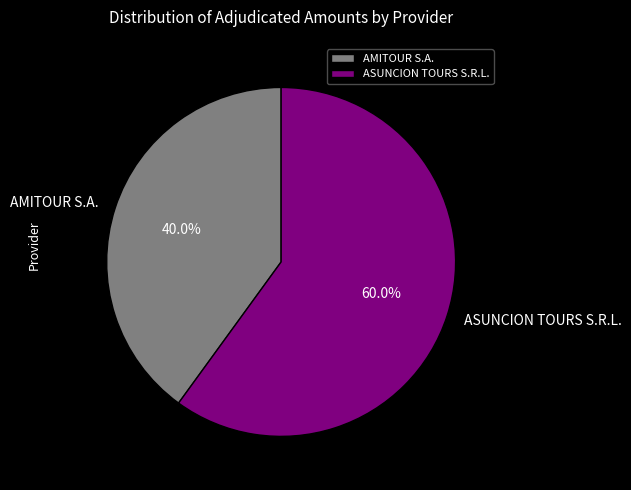

What is the largest slice in the pie chart?

ASUNCION TOURS S.R.L.